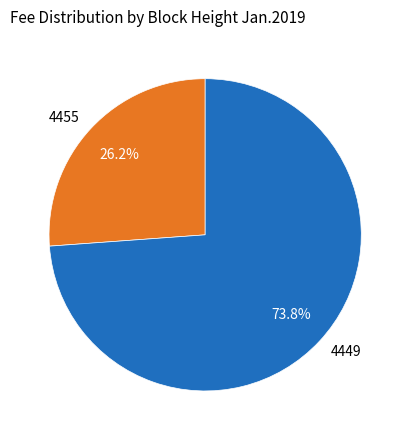

To the nearest percent, what percentage of the pie is 4455?

26%